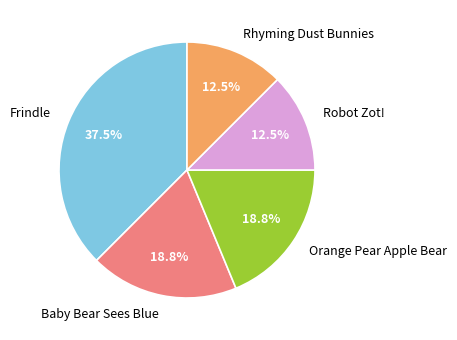

Combined, what portion of the pie is Orange Pear Apple Bear and Frindle?

56.2%